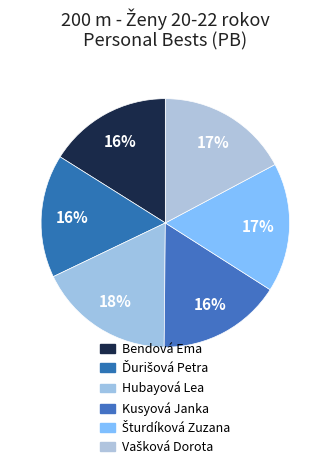

How many segments does this pie chart have?

6